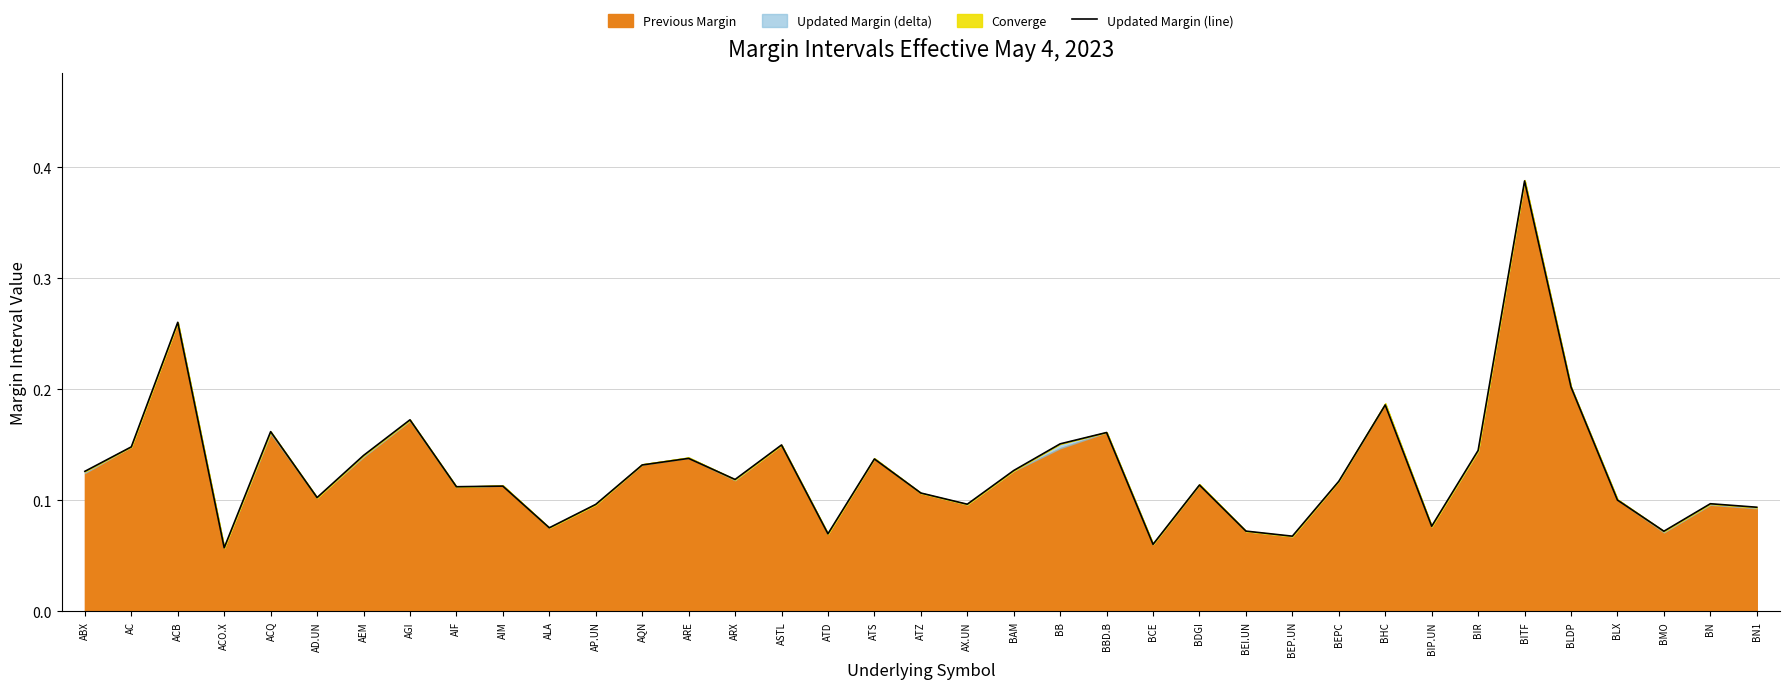

List the labels in order of value, largest first.

BITF, ACB, BLDP, BHC, AGI, ACQ, BBD.B, BB, ASTL, AC, BIR, AEM, ARE, ATS, AQN, BAM, ABX, ARX, BEPC, BDGI, AIM, AIF, ATZ, AD.UN, BLX, BN, AX.UN, AP.UN, BN1, BIP.UN, ALA, BEI.UN, BMO, ATD, BEP.UN, BCE, ACO.X